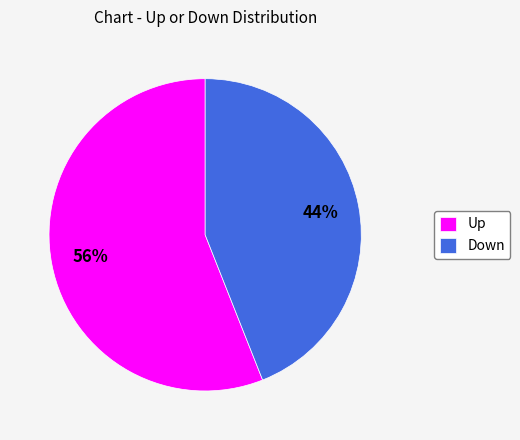

Does any single category account for the majority?

Yes